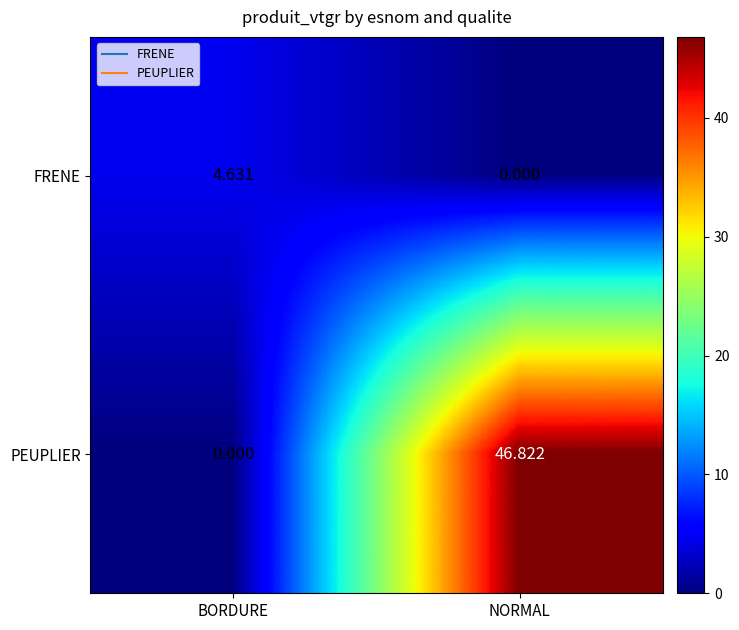

Which series has the widest spread of values?

PEUPLIER